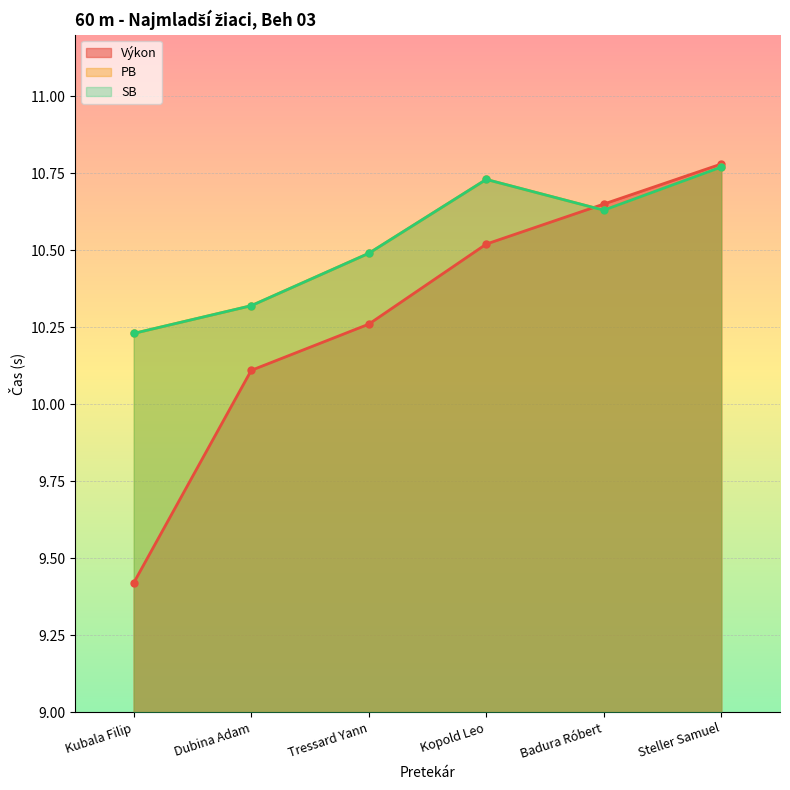

How many lines are shown in the chart?

3